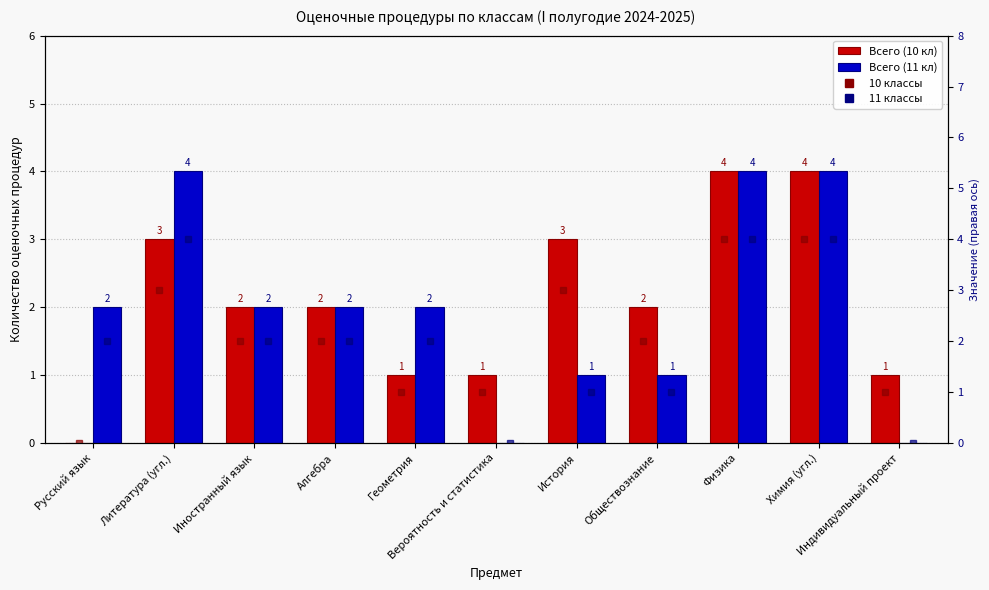

What is the sum of all Всего (10 кл) values?

23